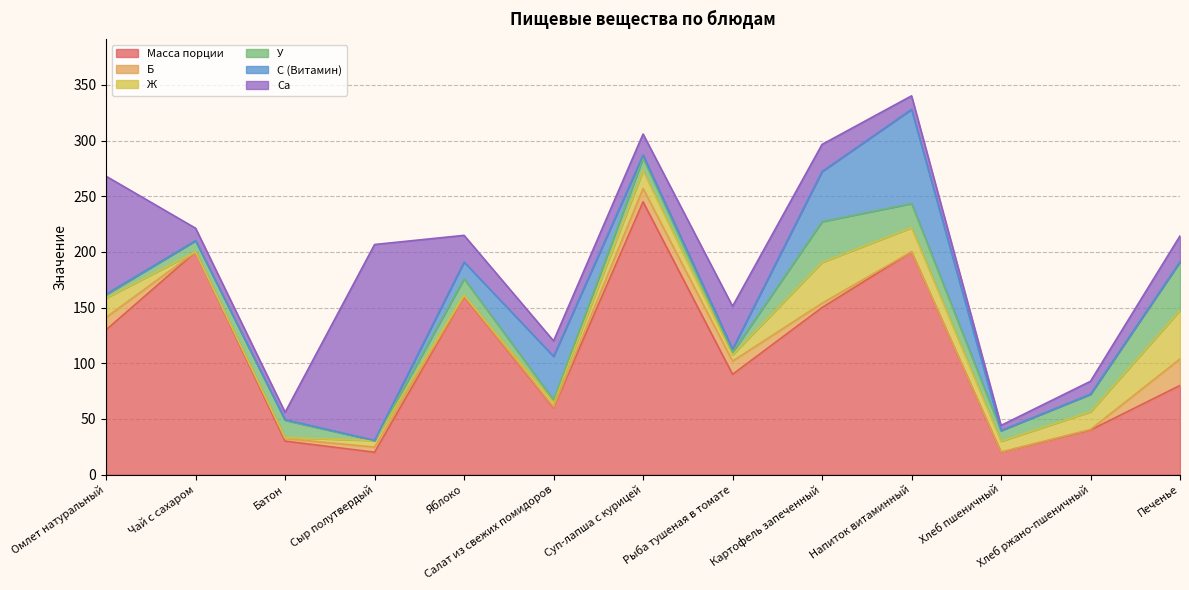

What are all the series names shown in the legend?

Масса порции, Б, Ж, У, С (Витамин), Са